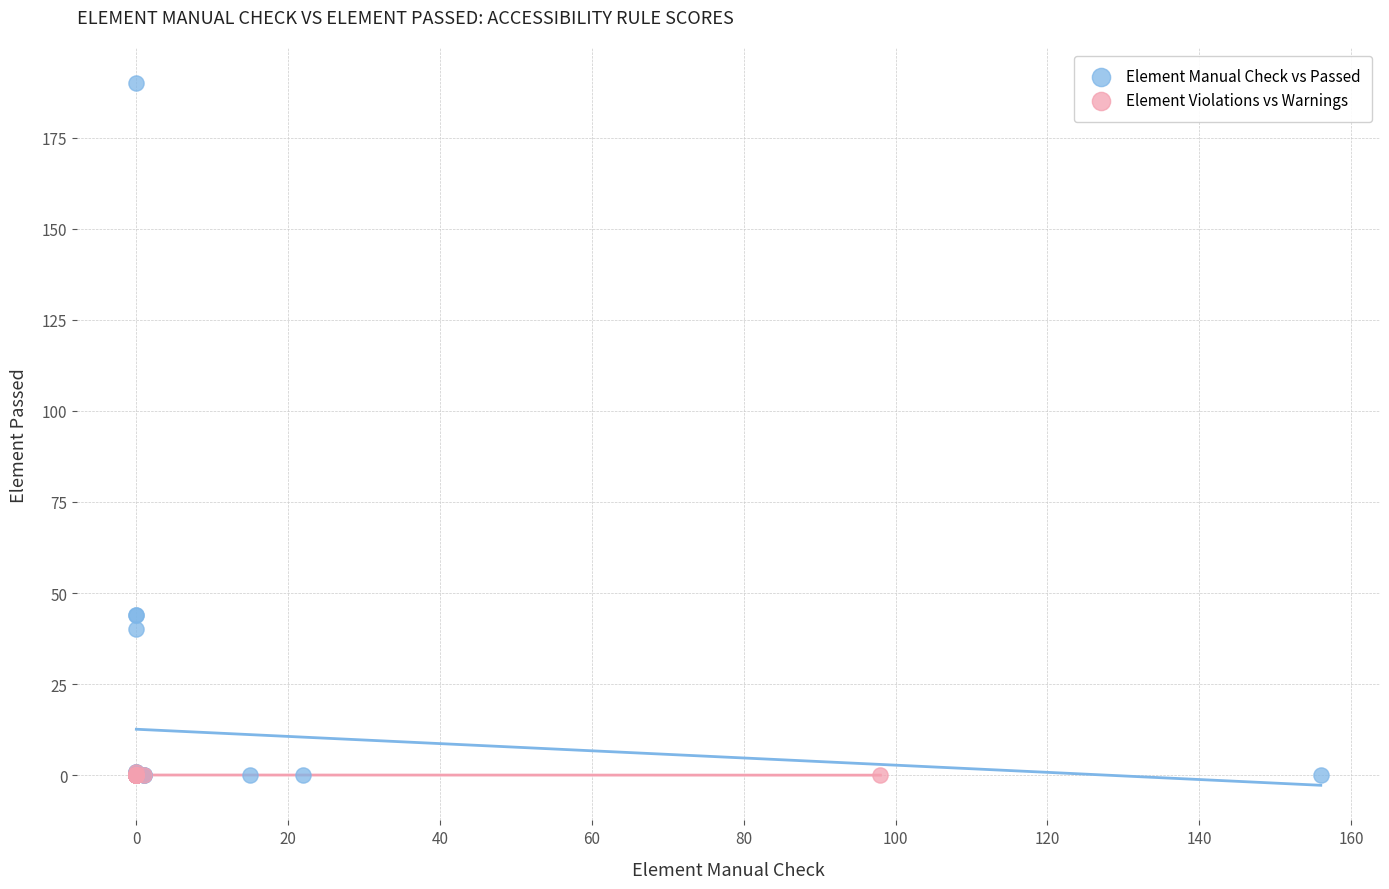

Which series contains the highest Y value?

Element Manual Check vs Passed